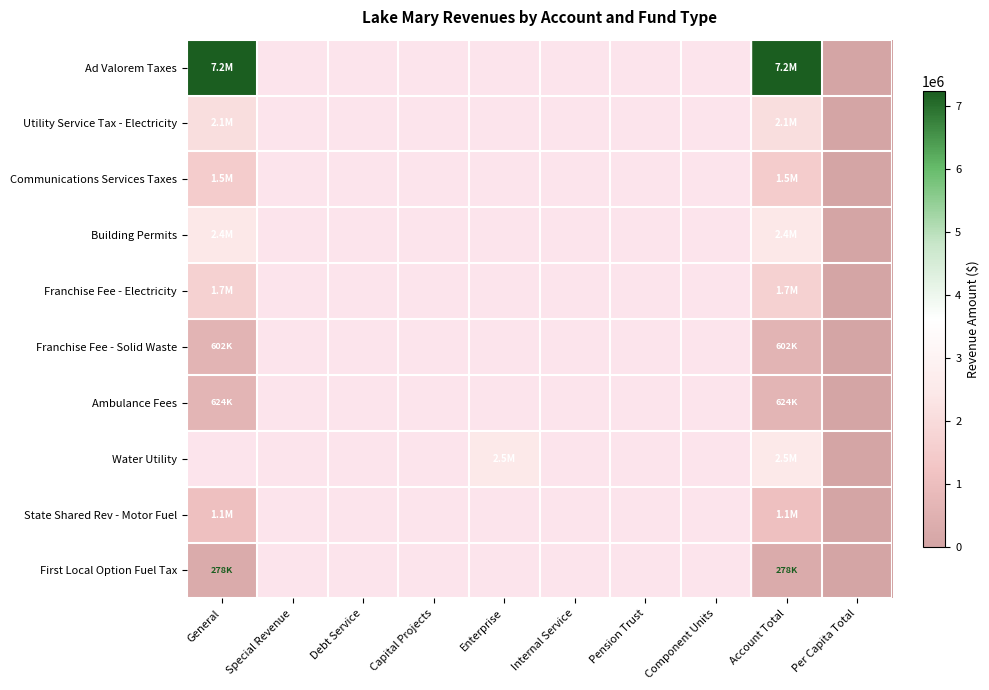

Between Component Units and Enterprise, which is larger?

Enterprise